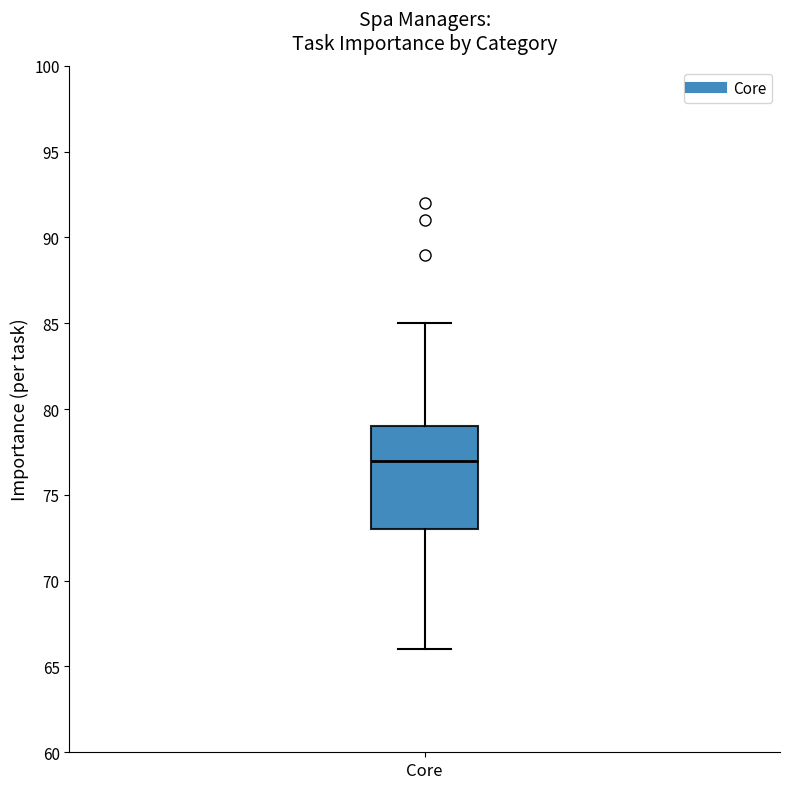

Where does the lower whisker of the box for Core end on the y-axis? The values are not printed on the chart, so give them approximately, as read against the axis.

66